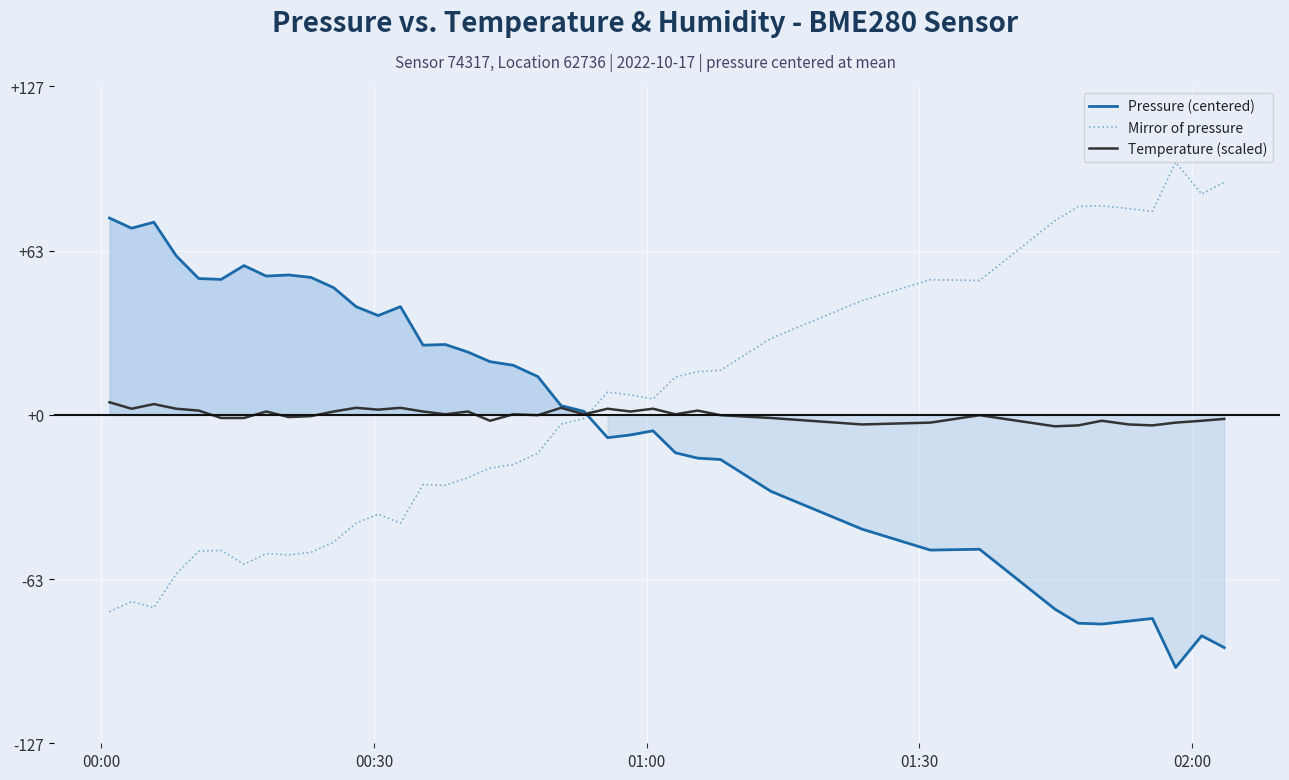

What is the value of the Temperature (scaled) point at the 15th from the left?

1.3